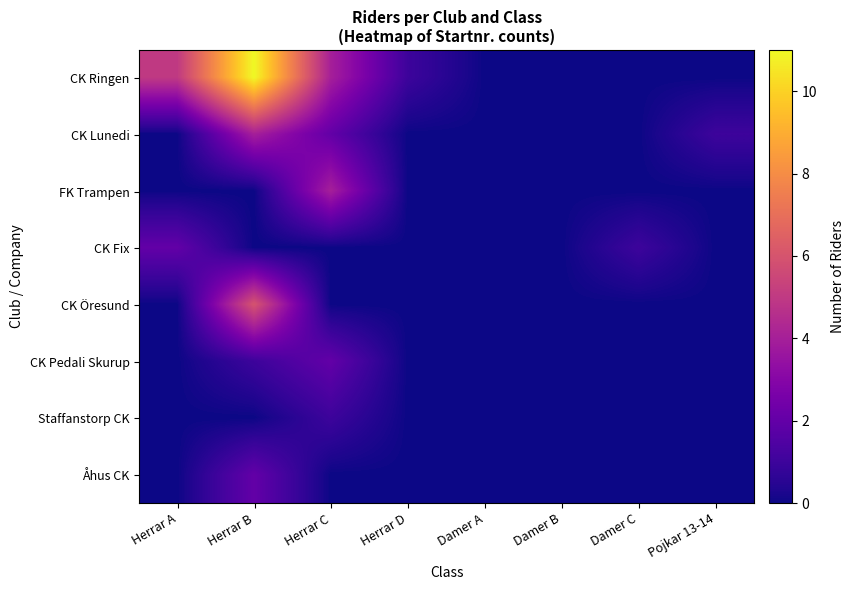

What is the greatest value displayed?

11